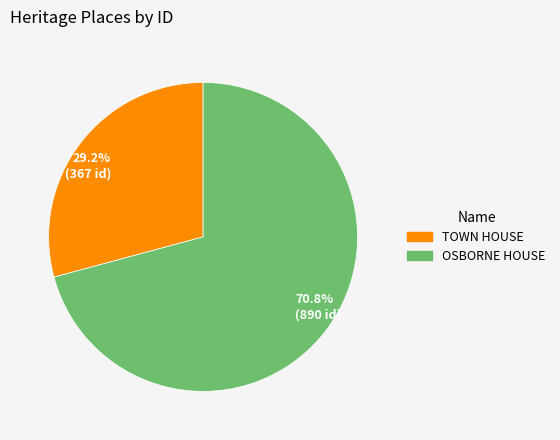

Between 70.8% (890 id) and 29.2% (367 id), which is larger?

70.8% (890 id)